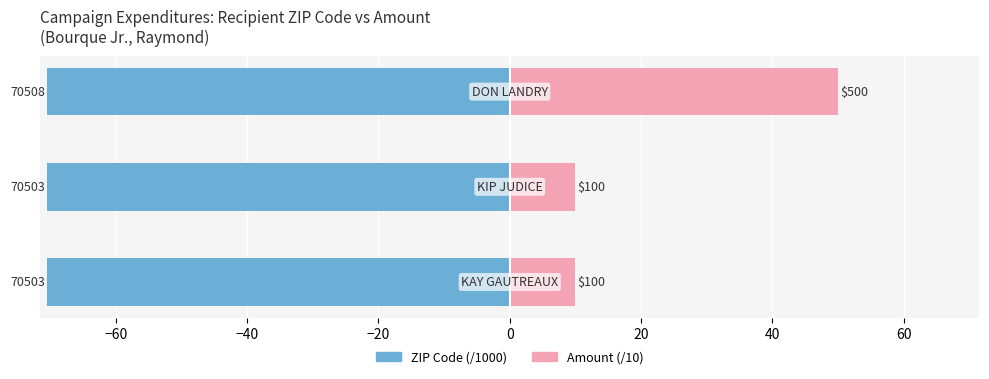

What are all the series names shown in the legend?

ZIP Code (/1000), Amount (/10)